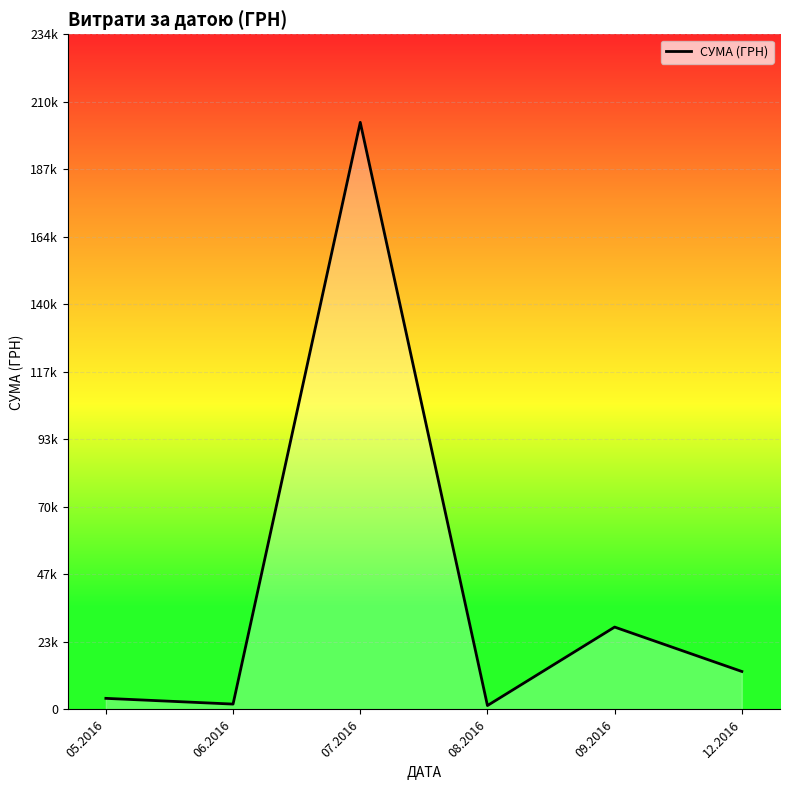

Is this an area chart (filled region under the line)?

Yes